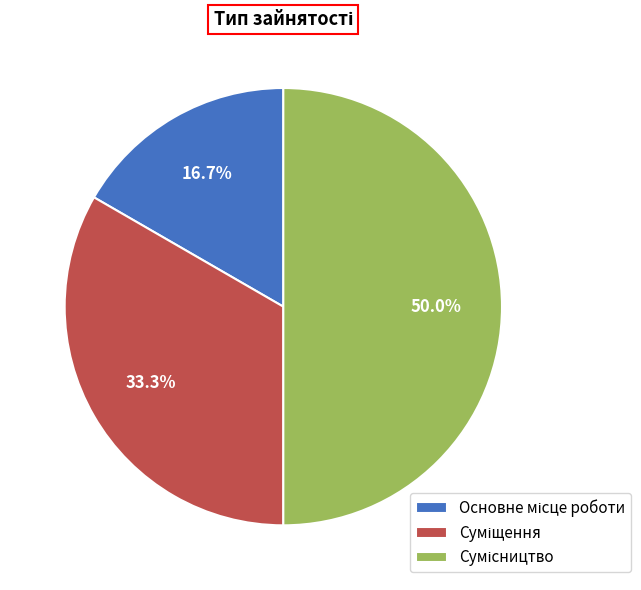

How many segments does this pie chart have?

3